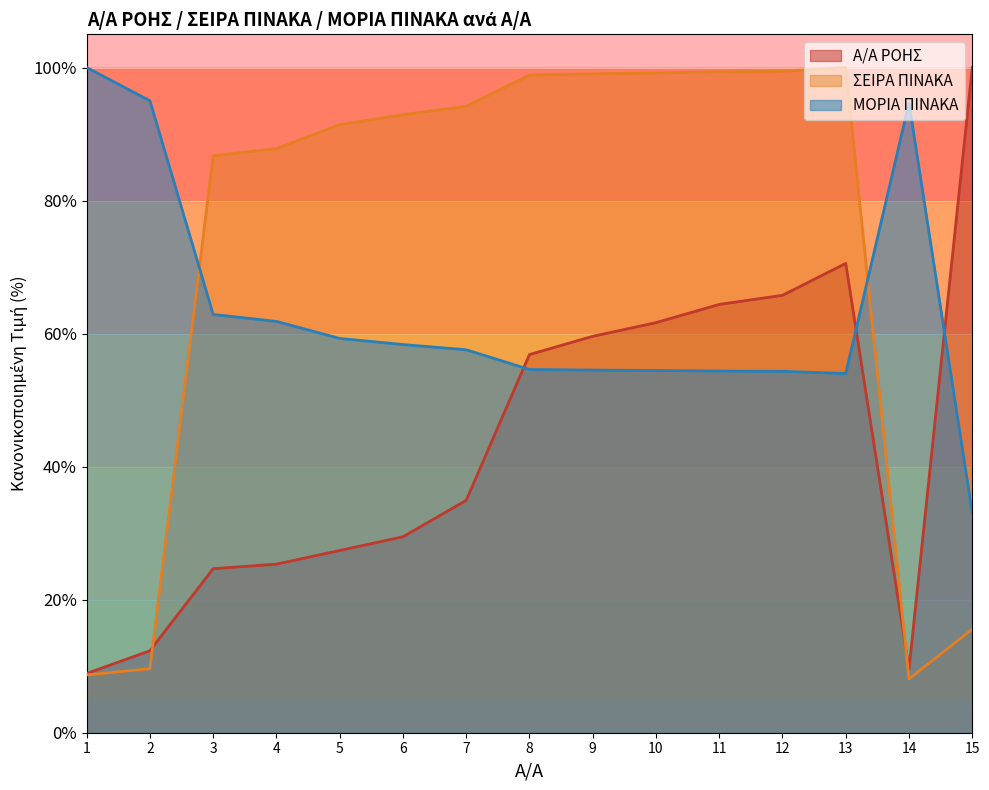

Which series ends up on top after the final intersection of Α/Α ΡΟΗΣ and ΣΕΙΡΑ ΠΙΝΑΚΑ?

Α/Α ΡΟΗΣ